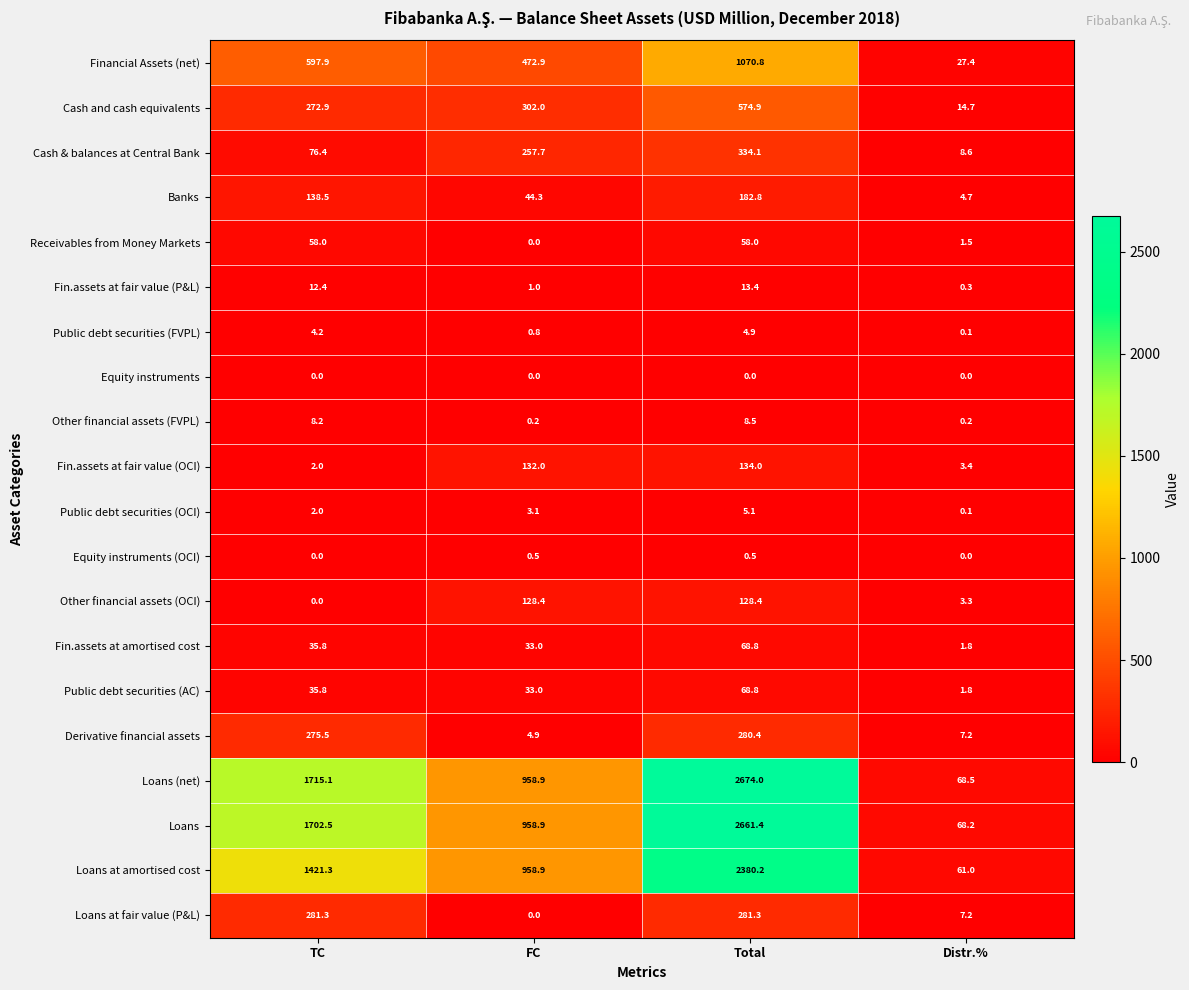

What is the total value across all series at TC?

6639.8